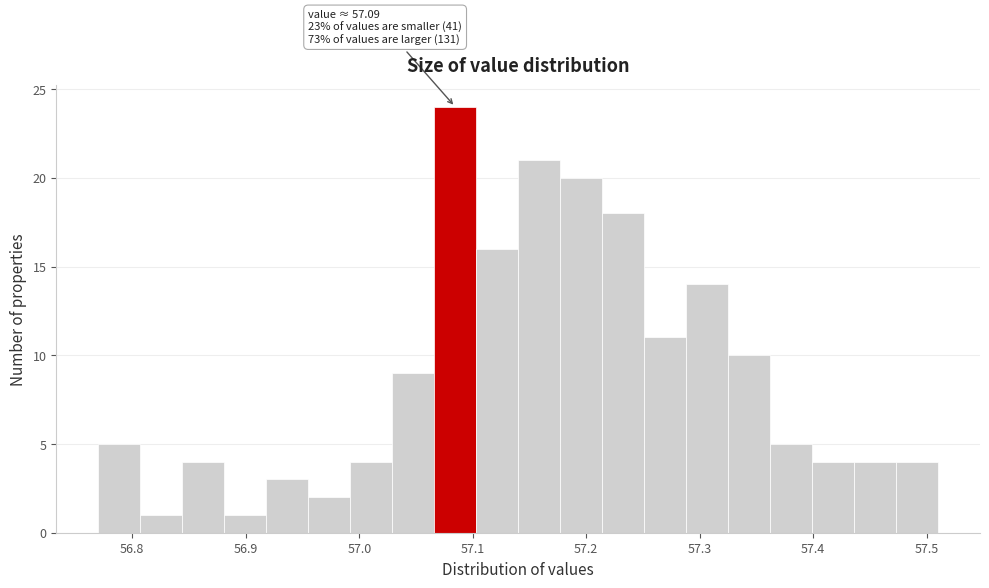

Read against the x-axis, roughly where is the centre of the tallest bar?

57.08